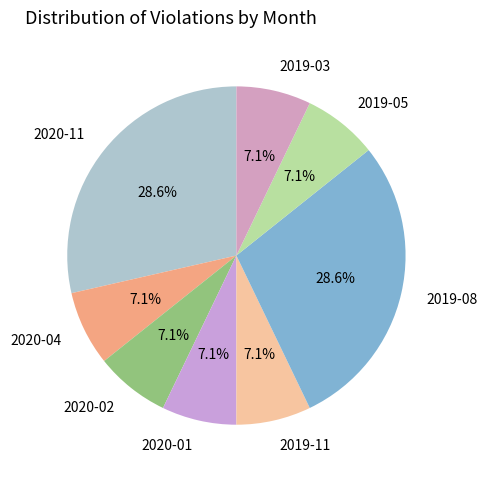

Count the number of slices in the pie.

8